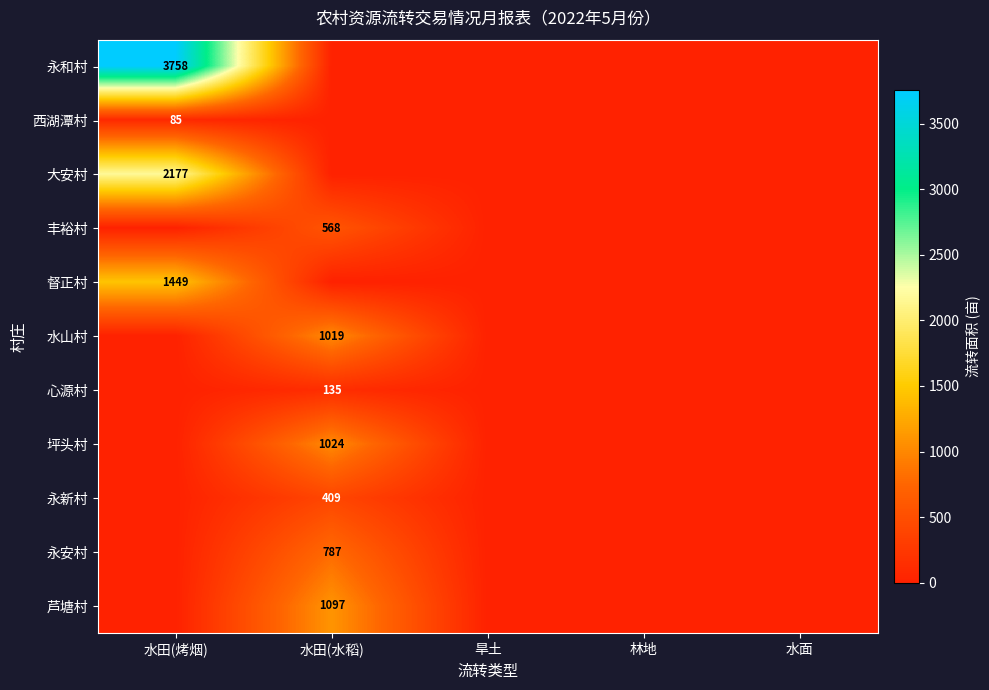

True or false: 芦塘村 has a value of 1097 at 水田(水稻).

True